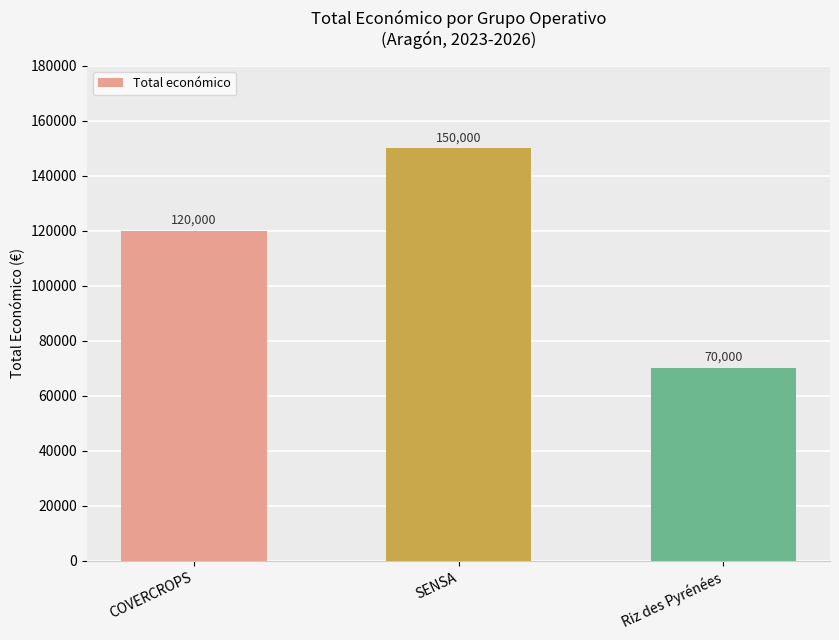

What is the sum of the values at Riz des Pyrénées and COVERCROPS?

190000